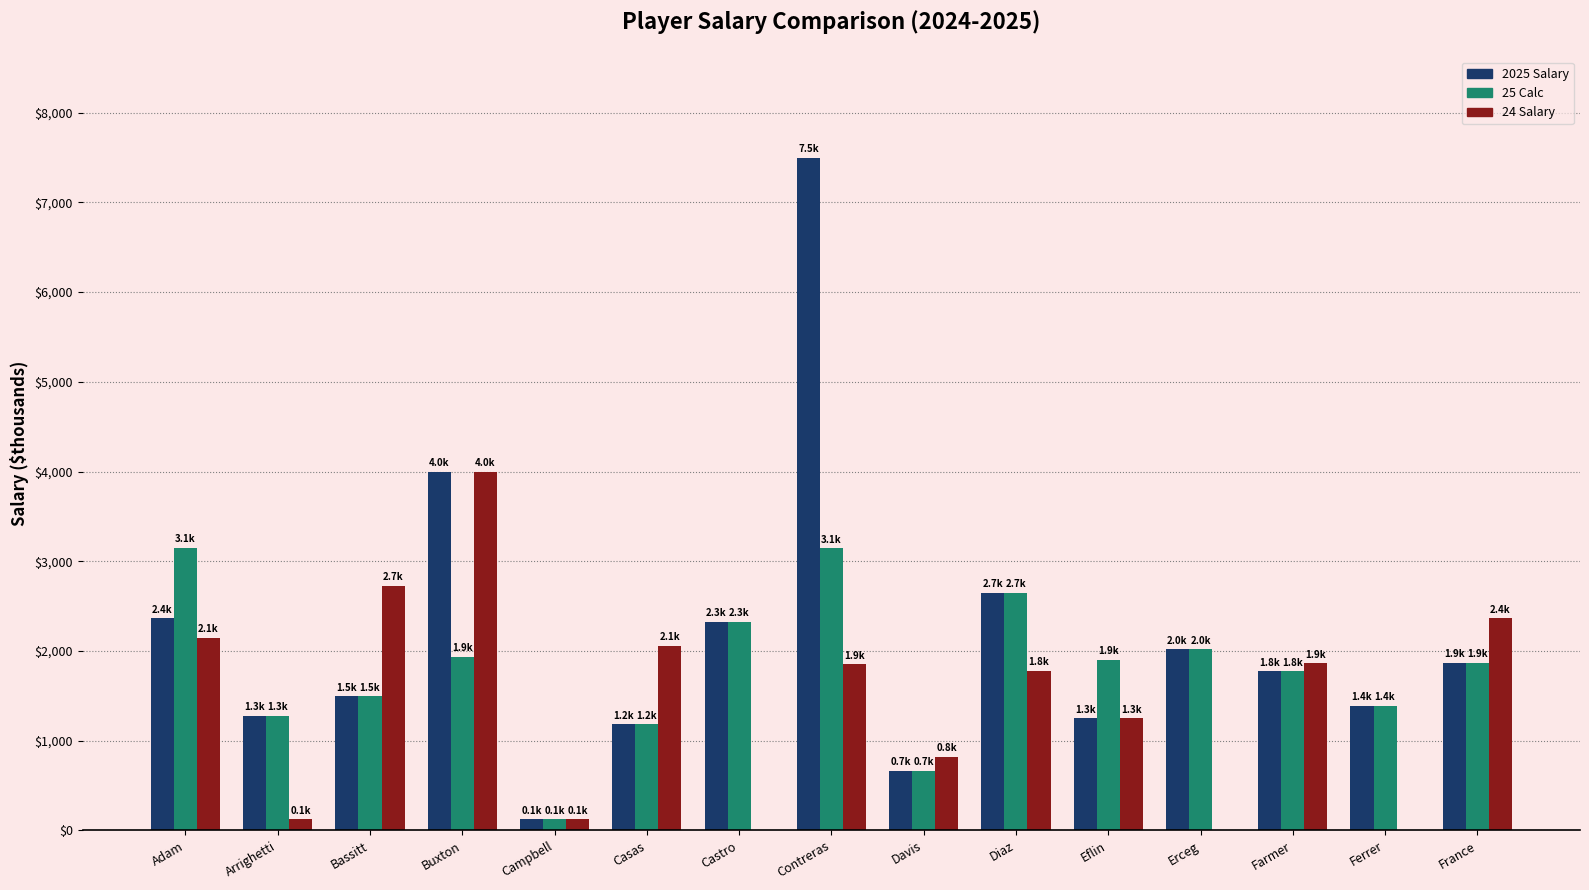

How many groups of bars are there?

15